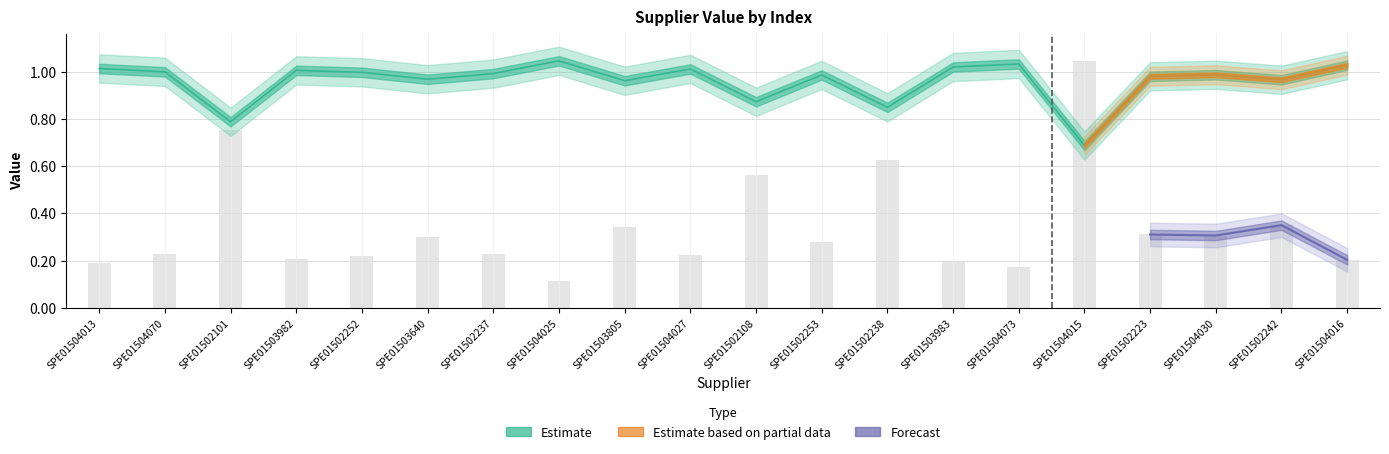

The value series shows 1.0 at SPE01502237. True or false?

True